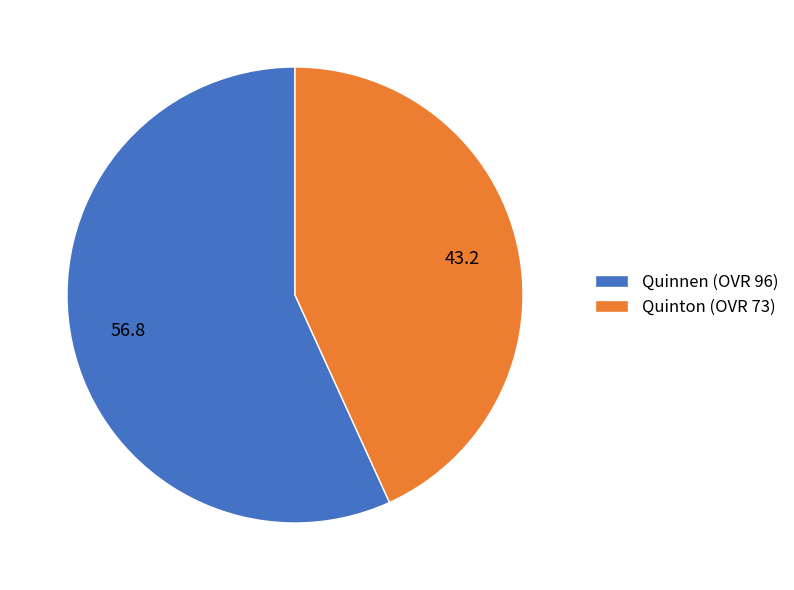

The Quinton slice represents 54% of the pie. True or false?

False